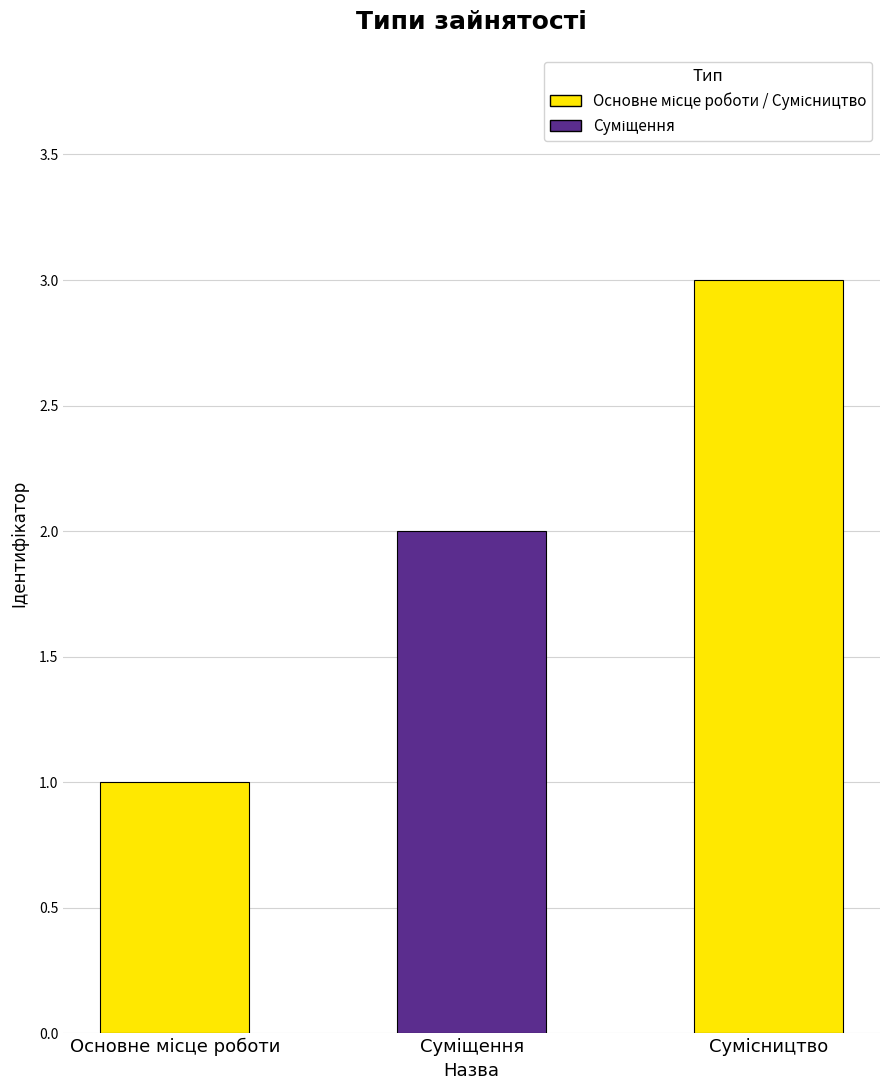

What is the maximum value shown in the chart?

3